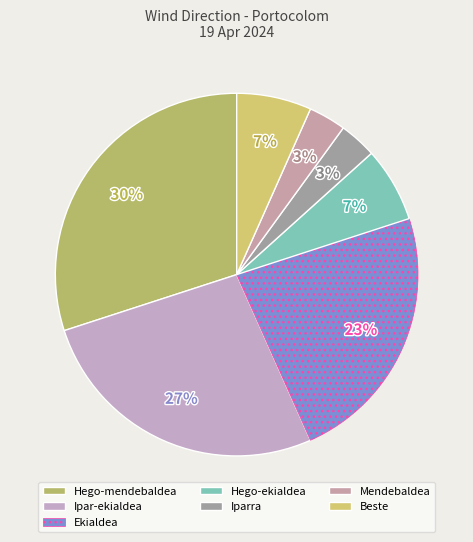

The Mendebaldea slice represents 3% of the pie. True or false?

True